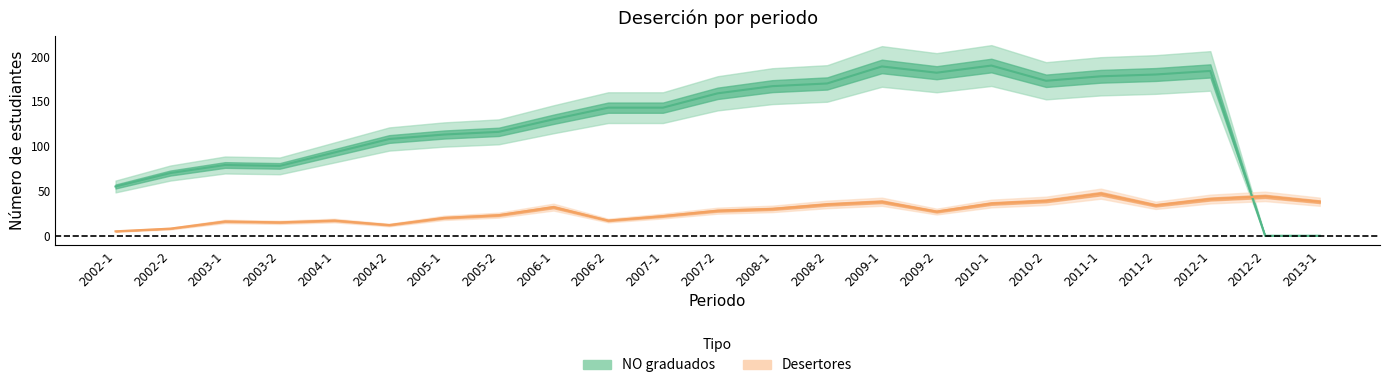

True or false: NO graduados has a value of 189 at 2009-1.

True